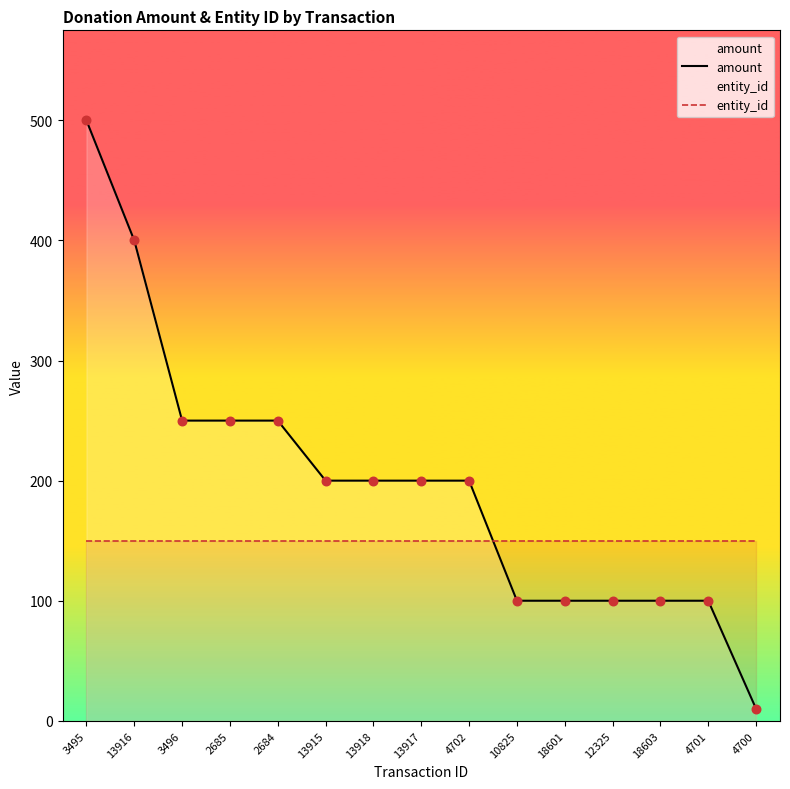

Which series has the largest total across all categories?

amount